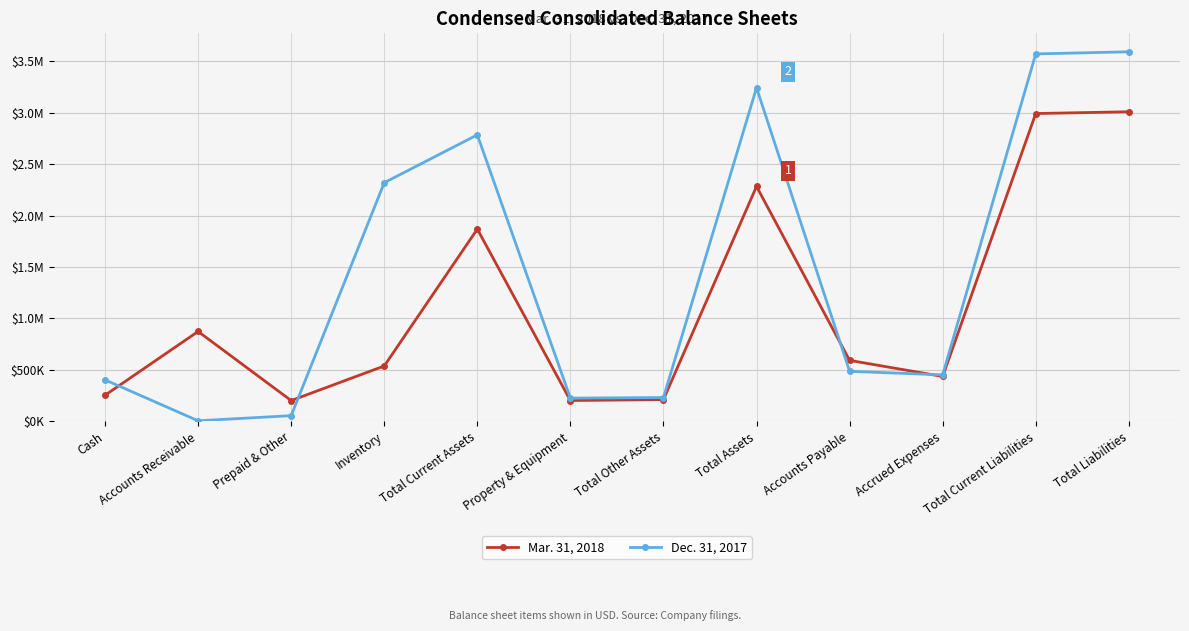

At which category does Mar. 31, 2018 reach its first local valley?

Prepaid & Other